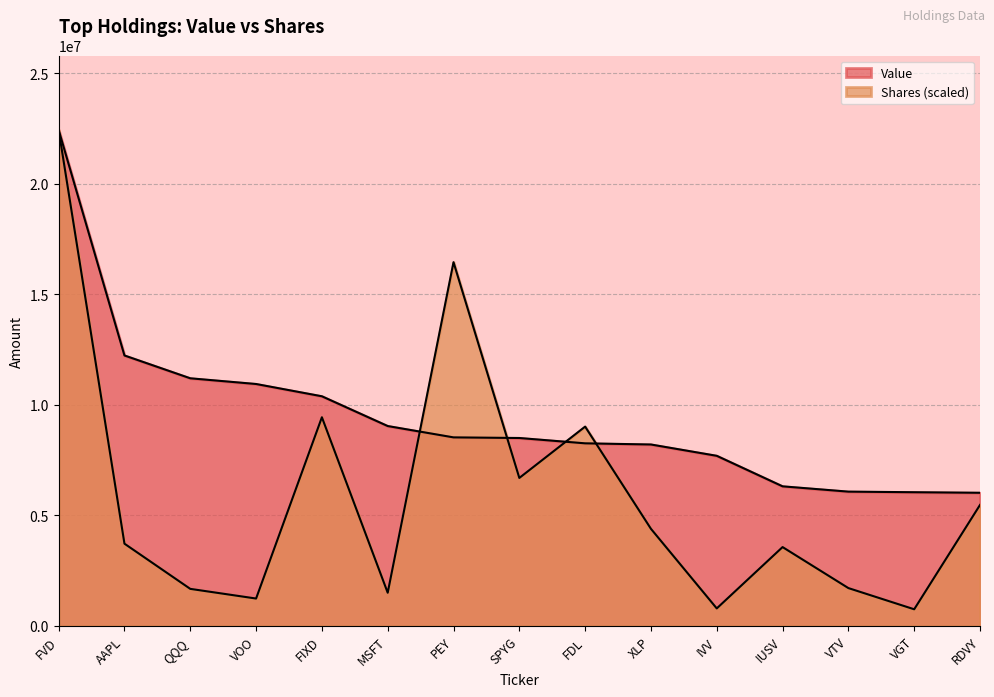

What are all the series names shown in the legend?

Value, Shares